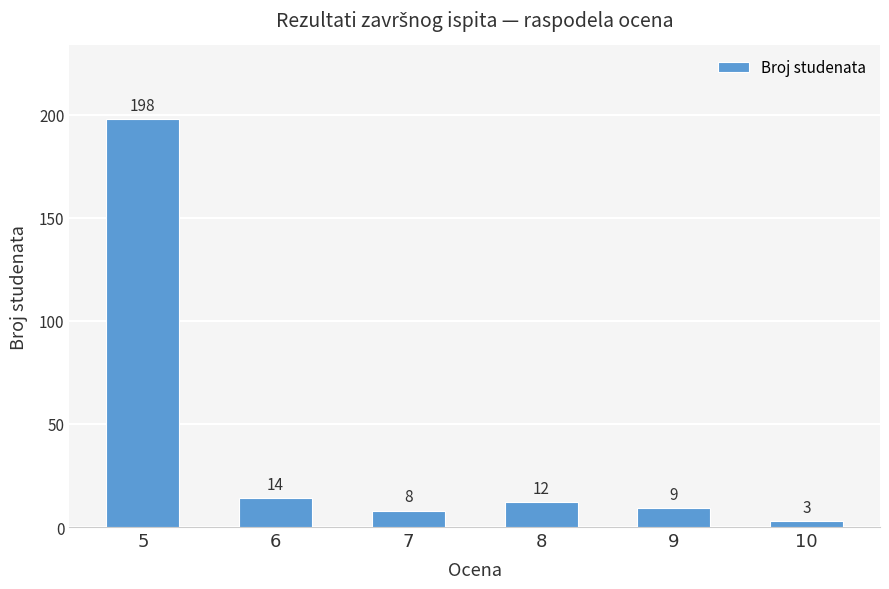

Rank the categories by value from lowest to highest.

10, 7, 9, 8, 6, 5